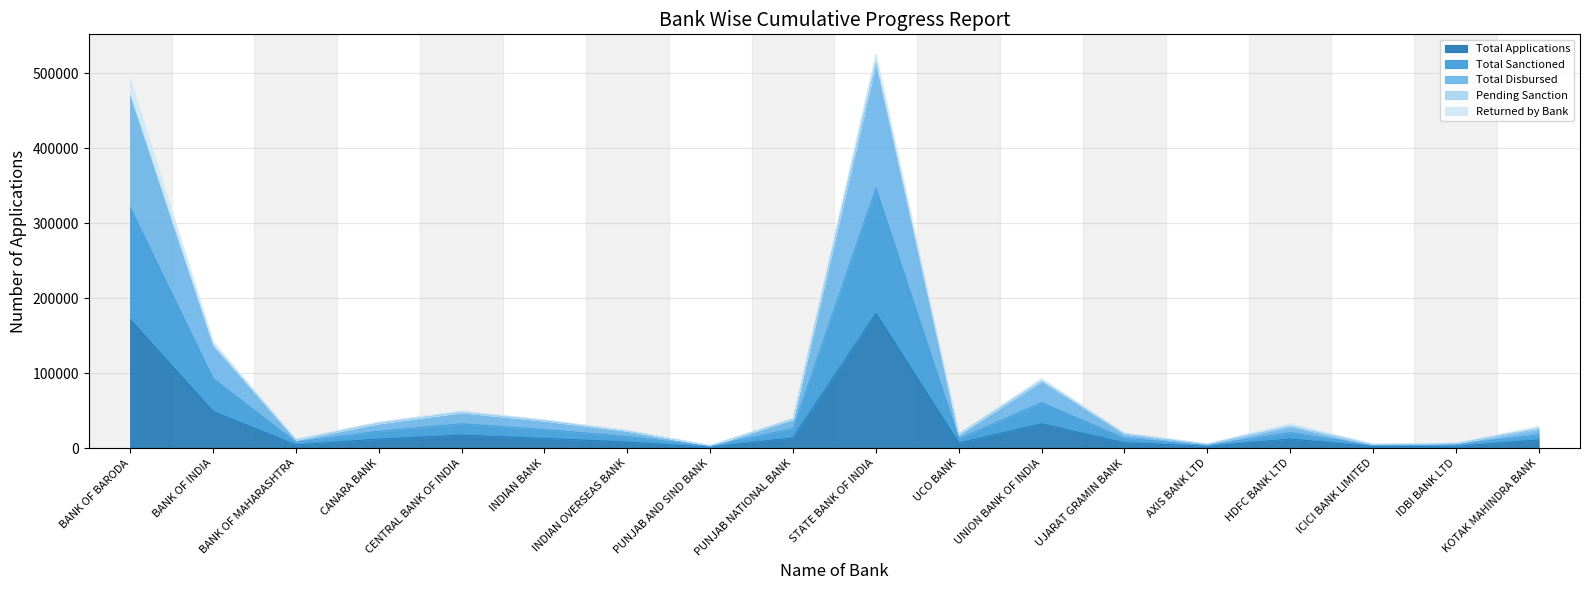

Where is Total Applications nearest to the value 90566?

BANK OF INDIA